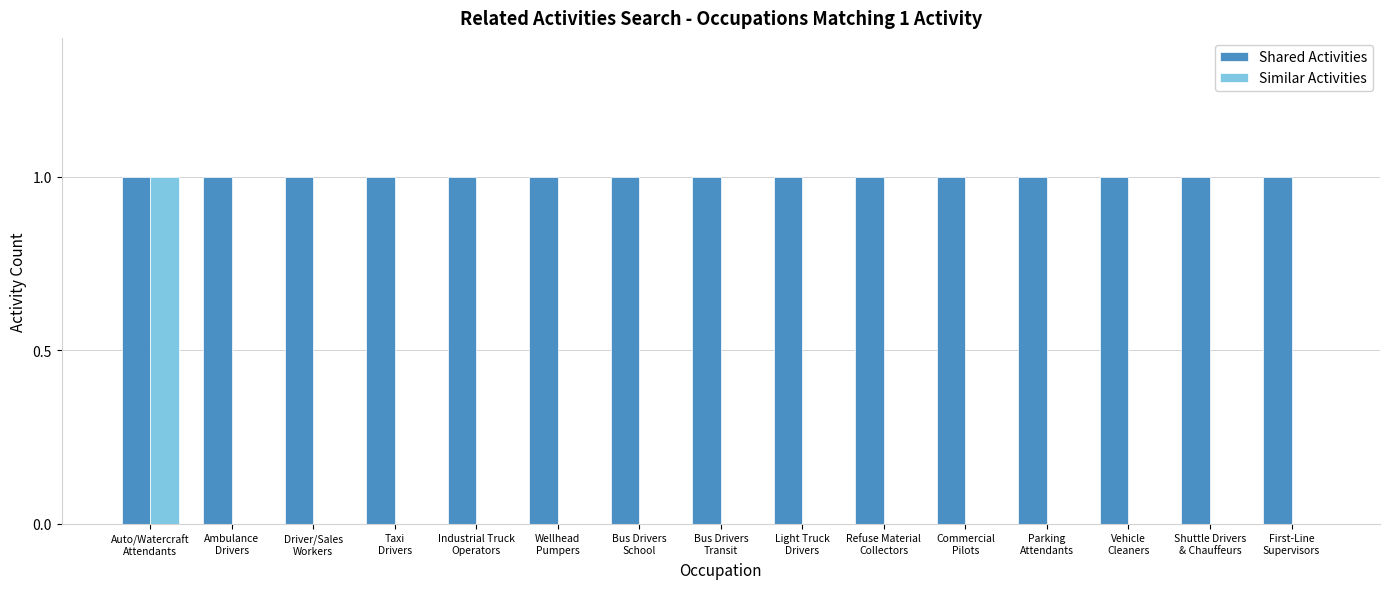

What is the sum of all Shared Activities values?

15